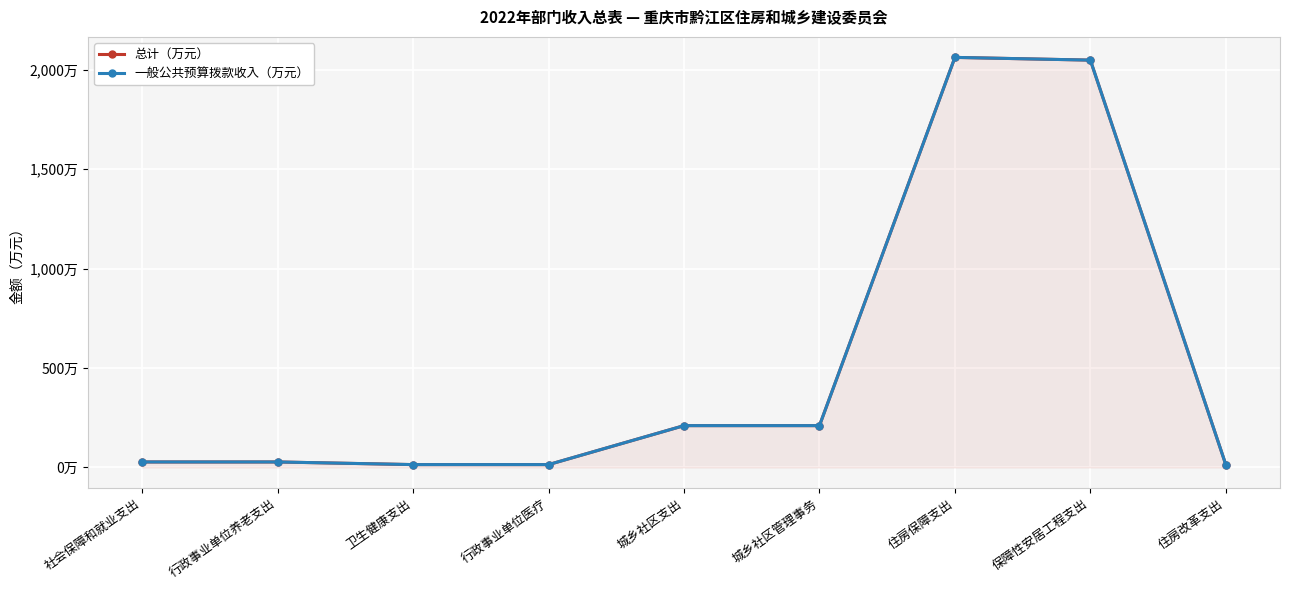

What is the label of the 6th point from the right?

行政事业单位医疗